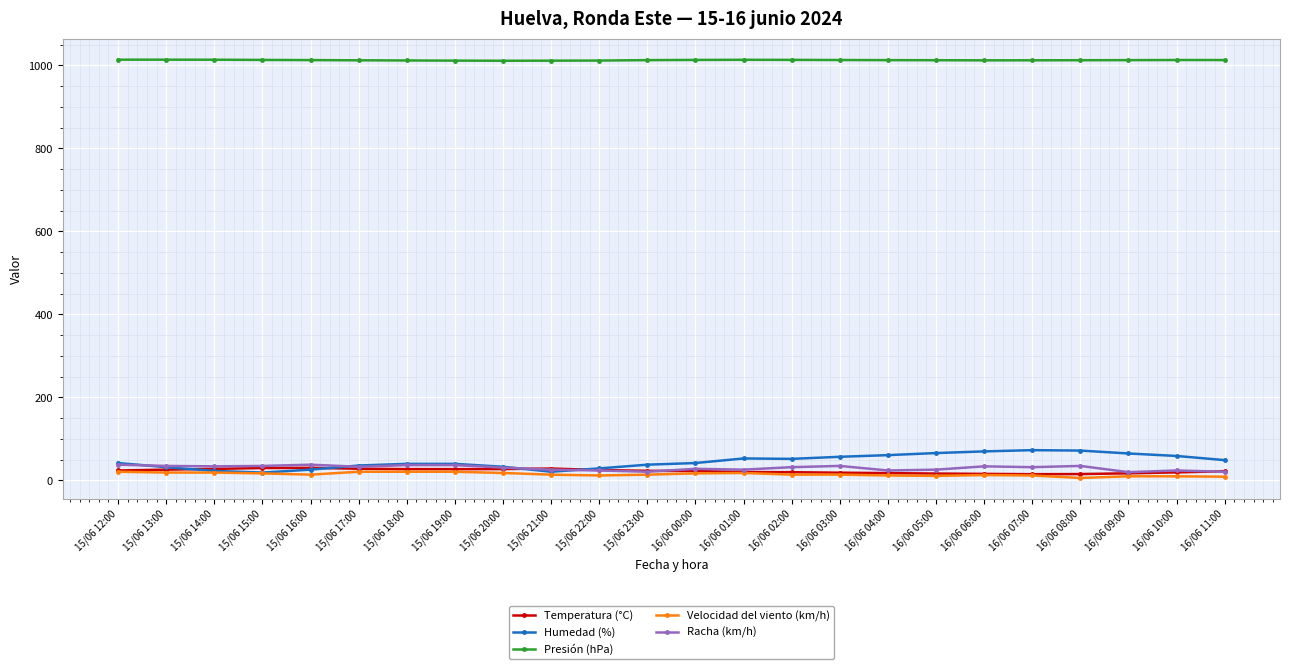

The Presión (hPa) series shows 1011.4 at 15/06 21:00. True or false?

True